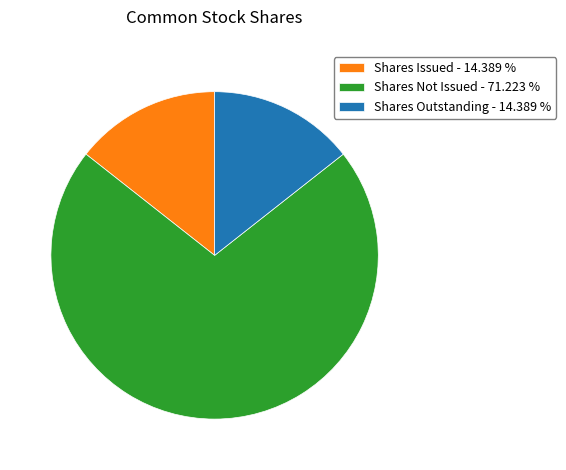

Approximately how many times larger is the value at Shares Outstanding - 14.389 % compared to Shares Issued - 14.389 %?

1.0